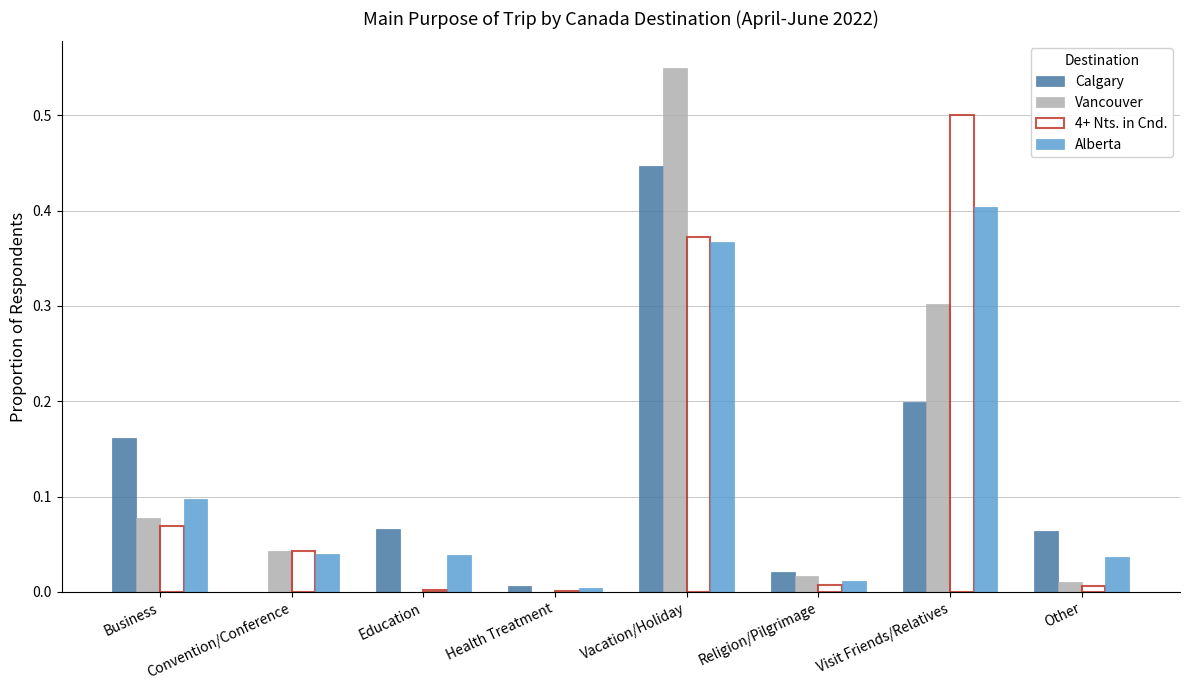

The Vancouver series shows 0.0 at Convention/Conference. True or false?

True